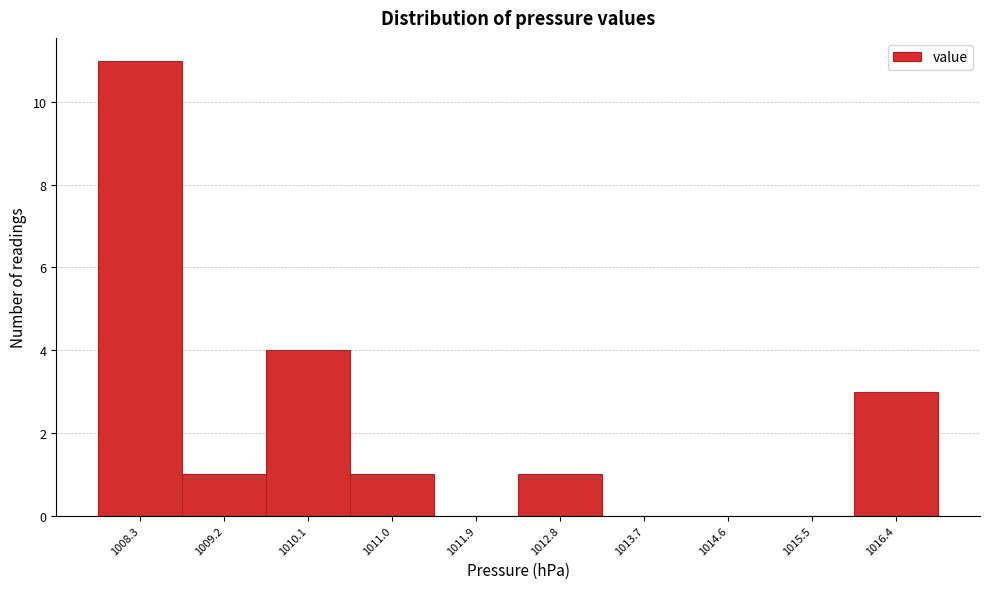

Reading right to left, extract all data points from this chart.

1016.4=3	1015.5=0	1014.6=0	1013.7=0	1012.8=1	1011.9=0	1011.0=1	1010.1=4	1009.2=1	1008.3=11